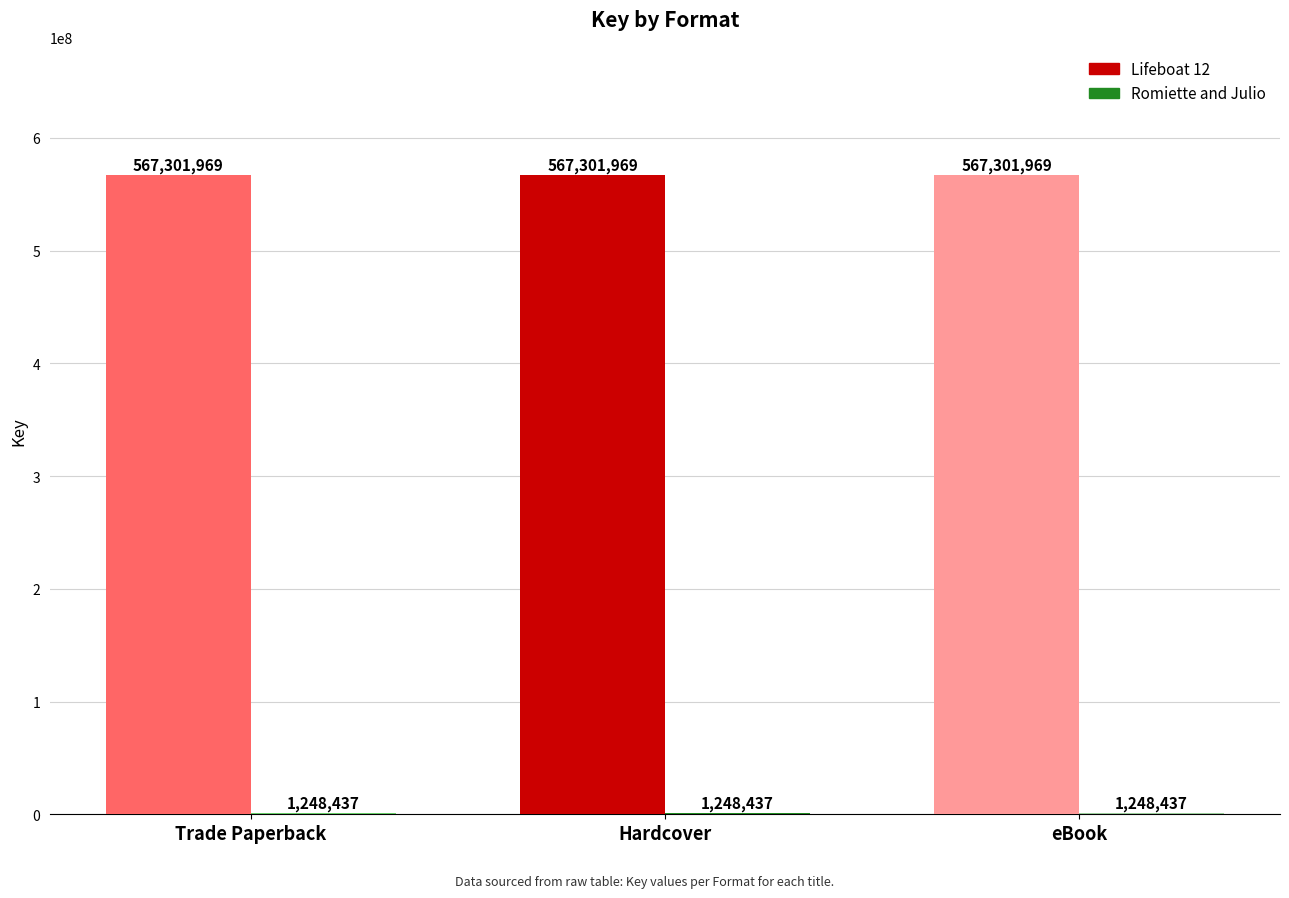

At which label does Romiette and Julio reach its minimum?

Trade Paperback